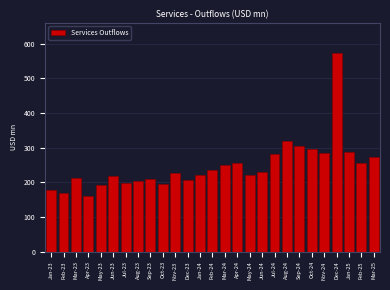

What is the difference between the values at Nov-24 and Mar-25?

13.6